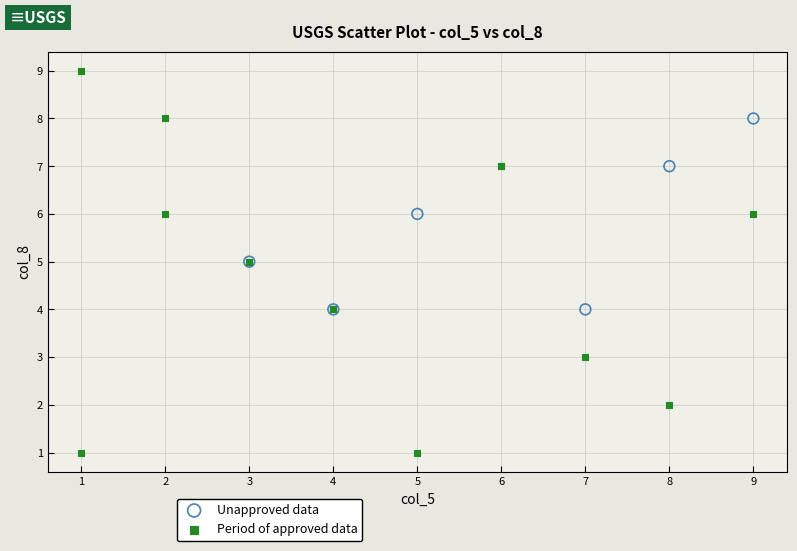

Which series reaches the maximum Y coordinate?

Period of approved data